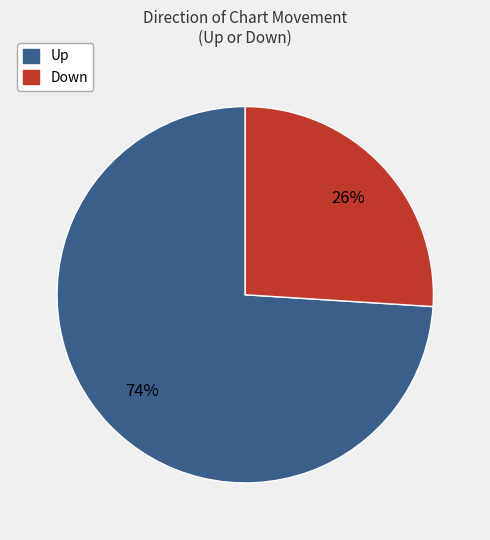

Is there a majority slice in this chart?

Yes